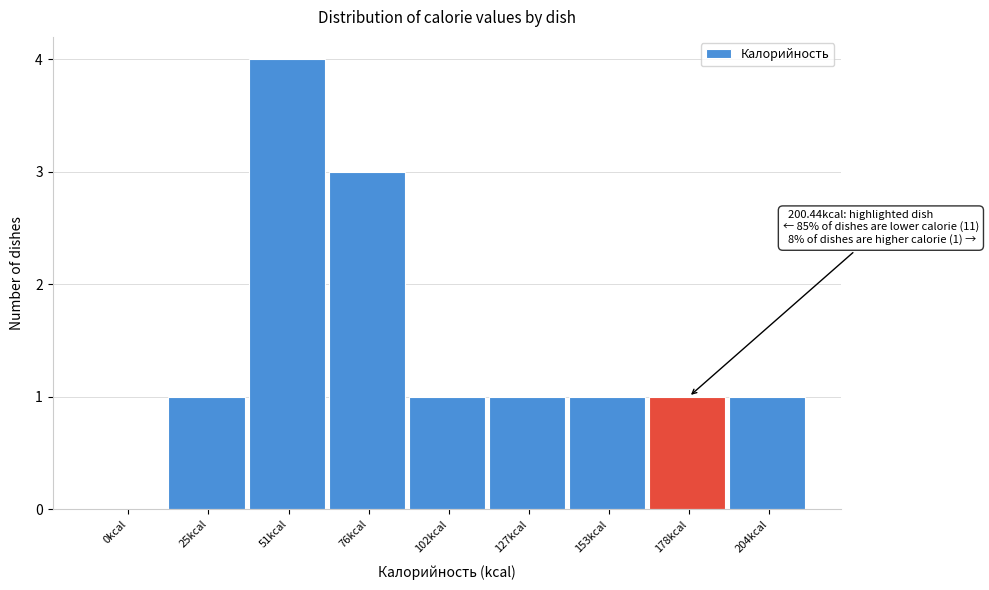

Reading left to right, extract all data points from this chart.

0kcal=0	25kcal=1	51kcal=4	76kcal=3	102kcal=1	127kcal=1	153kcal=1	178kcal=1	204kcal=1